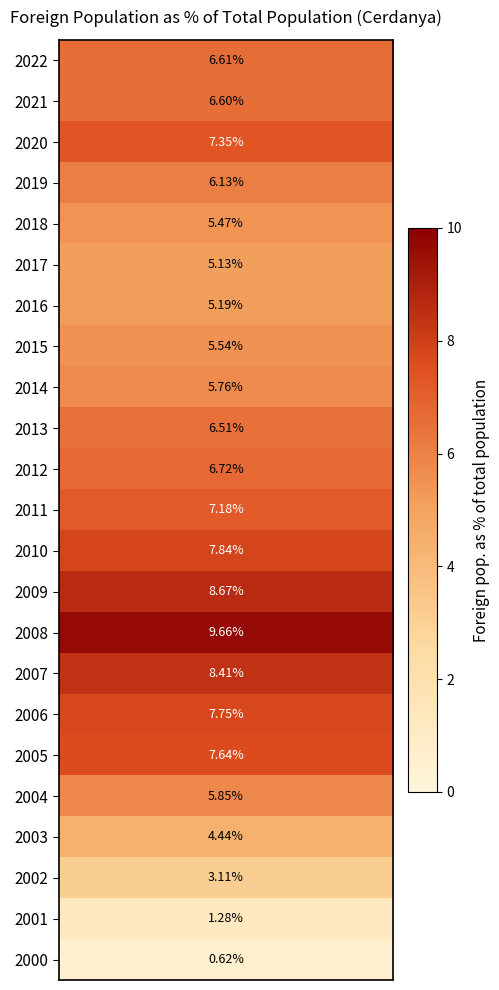

How many data points are less than 6?

10